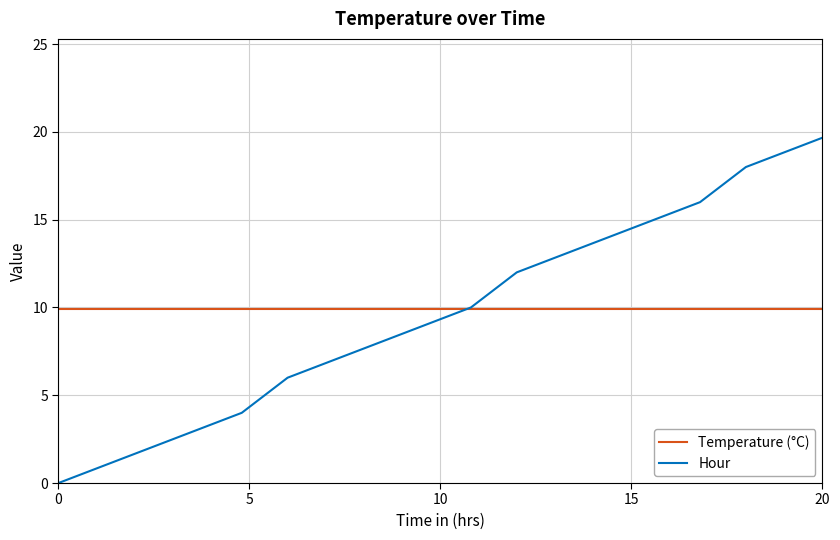

Rank the series by their average value, from highest to lowest.

Hour, Temperature (°C)